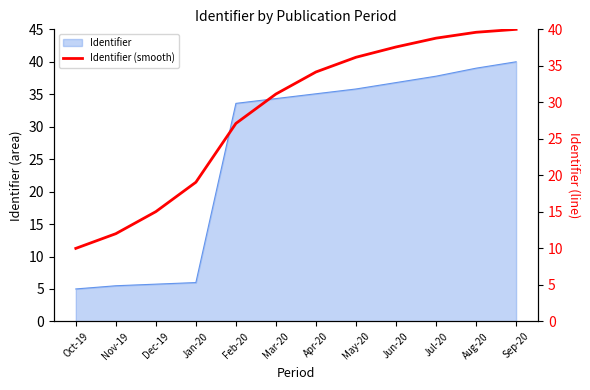

How many data points are less than 34?

6